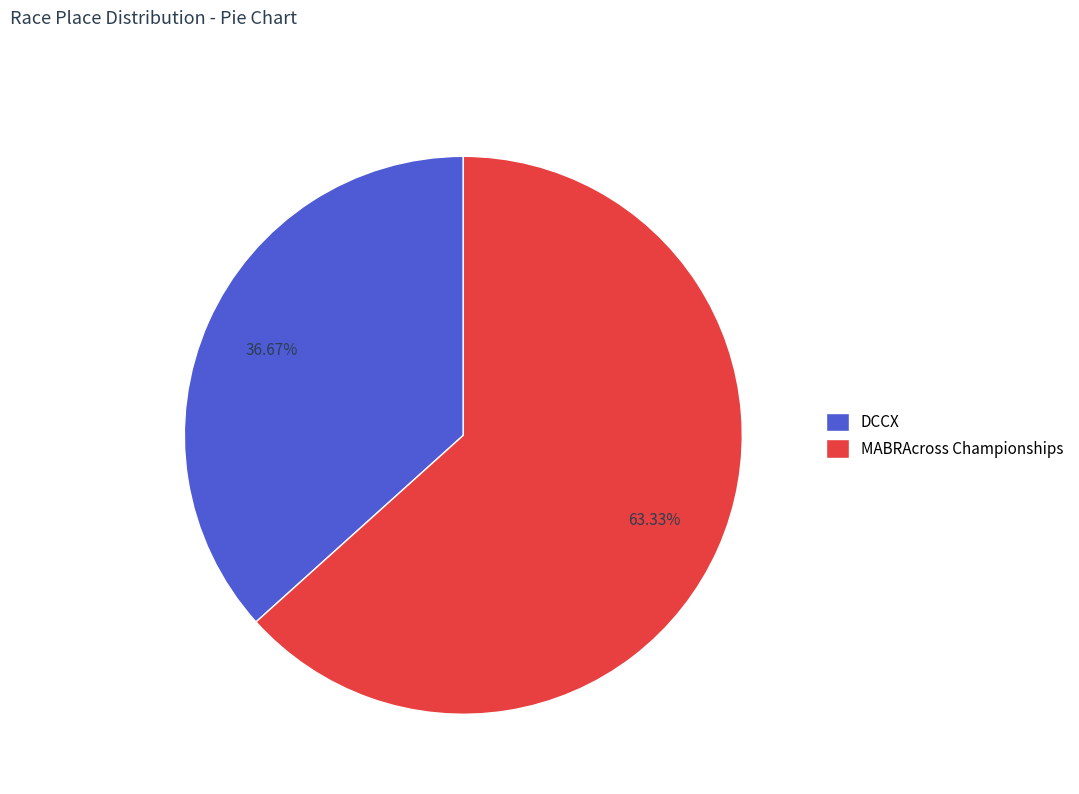

How many segments does this pie chart have?

2